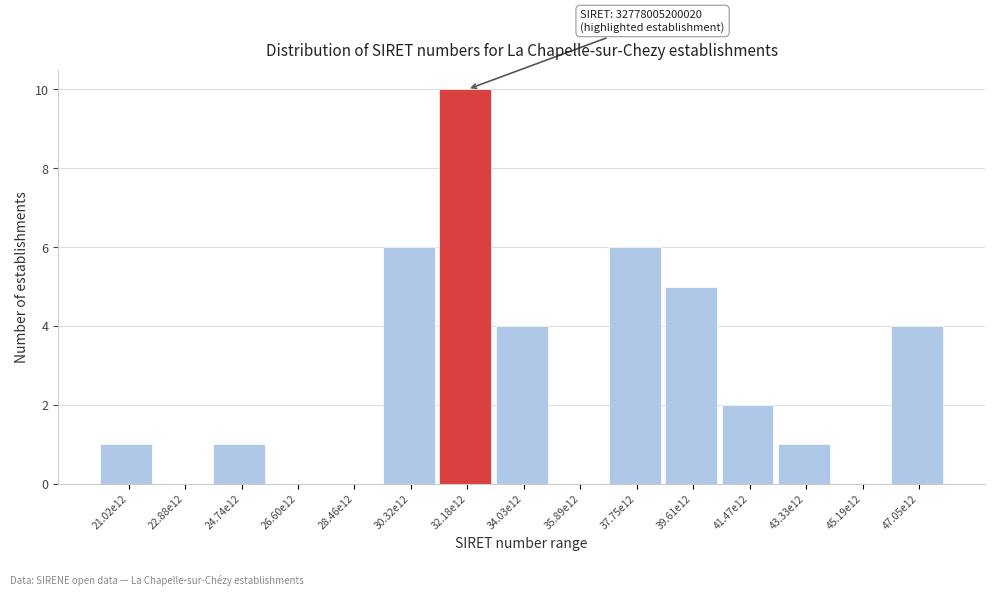

Reading left to right, transcribe all the data shown in this chart.

21.02e12=1	22.88e12=0	24.74e12=1	26.60e12=0	28.46e12=0	30.32e12=6	32.18e12=10	34.03e12=4	35.89e12=0	37.75e12=6	39.61e12=5	41.47e12=2	43.33e12=1	45.19e12=0	47.05e12=4